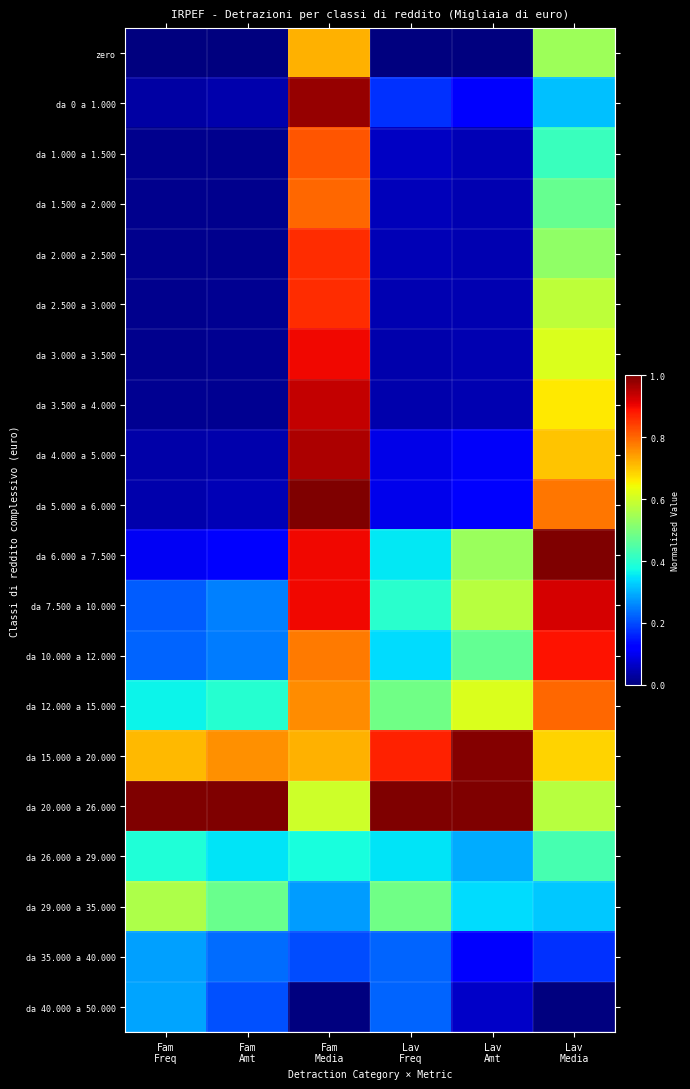

What is the maximum value shown in the chart?

1.0